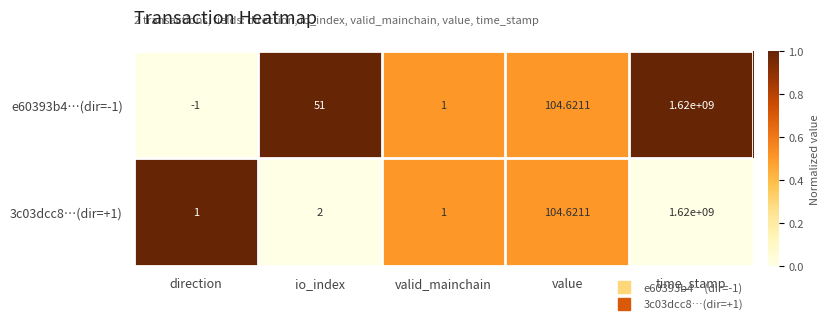

At which category is the sum across all series the highest?

time_stamp